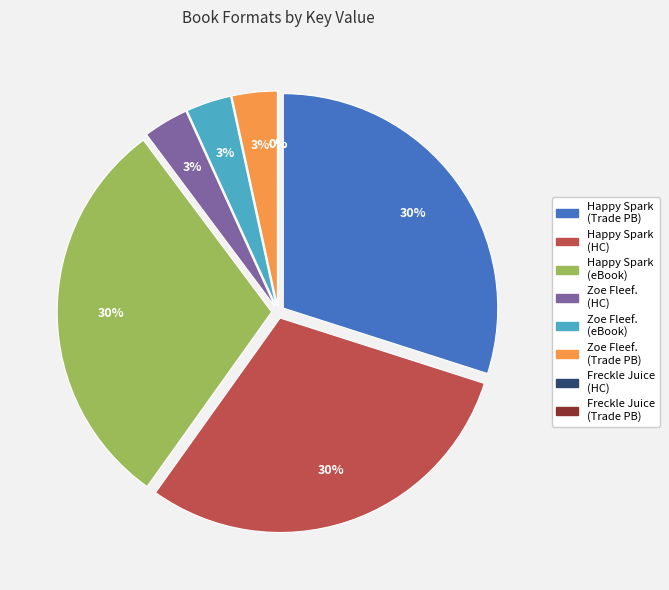

What is the smallest slice in the pie chart?

Freckle Juice (Hardcover)